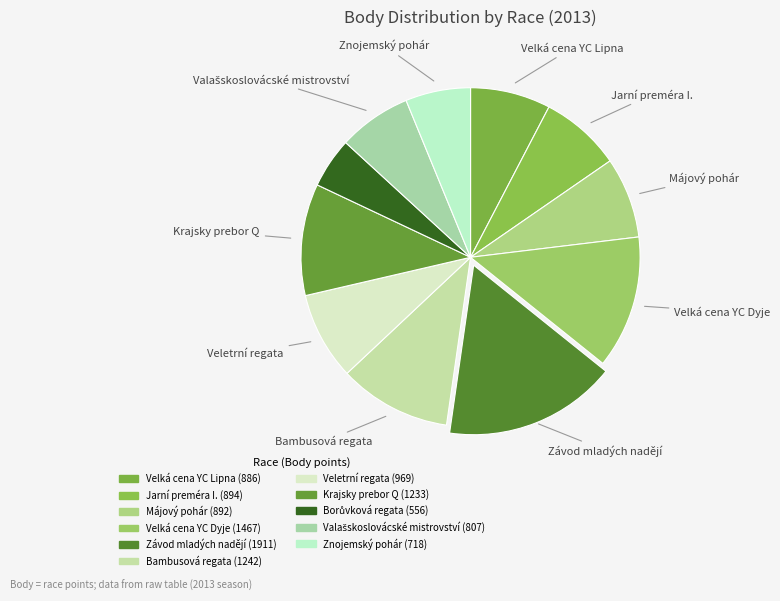

How many segments does this pie chart have?

11